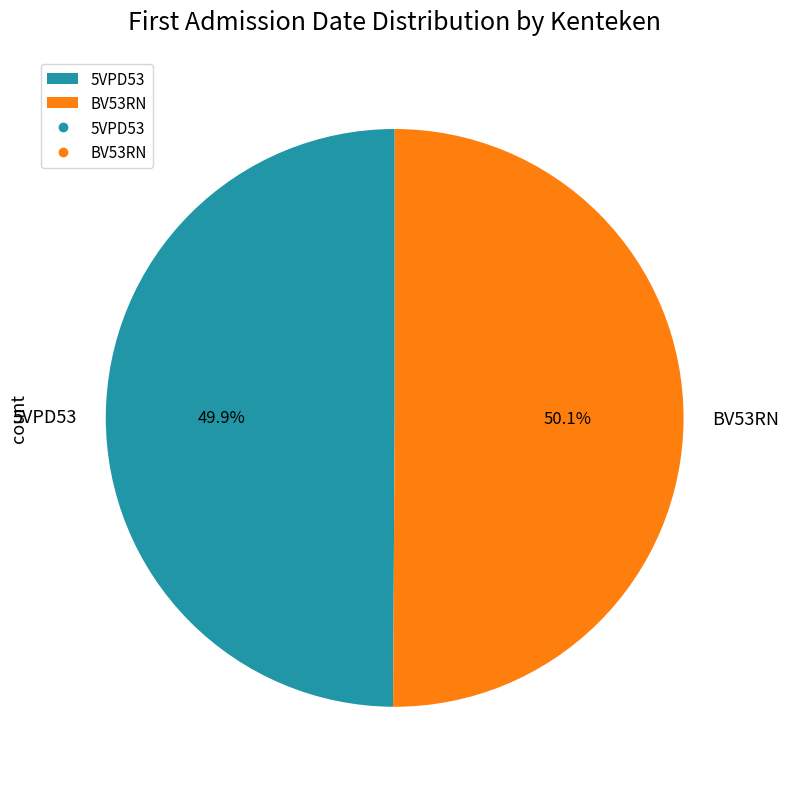

What is the total percentage of 5VPD53 and BV53RN?

100.0%